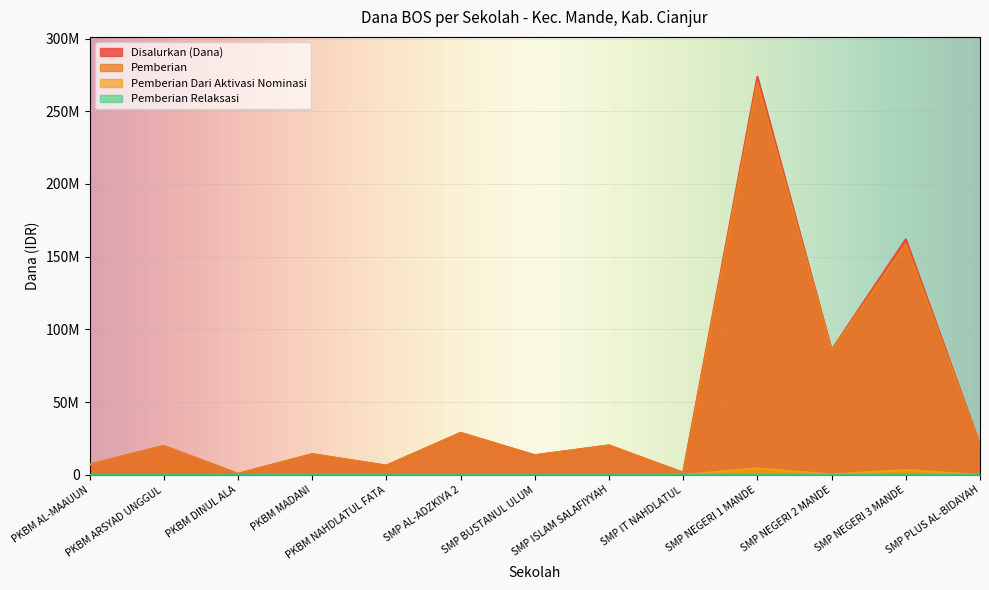

Is the value of Pemberian Dari Aktivasi Nominasi at SMP IT NAHDLATUL greater than the value of Disalurkan (Dana) at SMP AL-ADZKIYA 2?

No